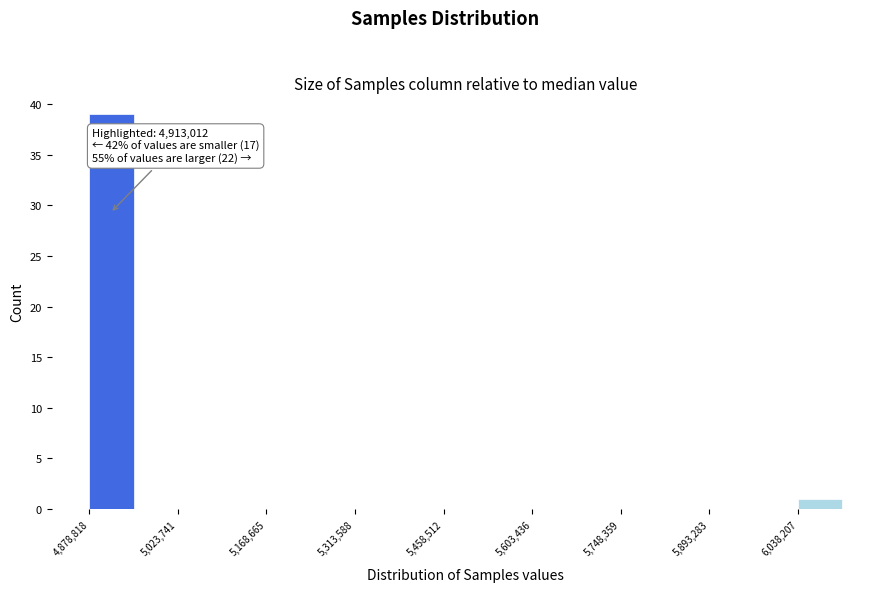

Around what value on the x-axis is the tallest bar? Give the approximate position of its centre, as read against the axis.

4920000